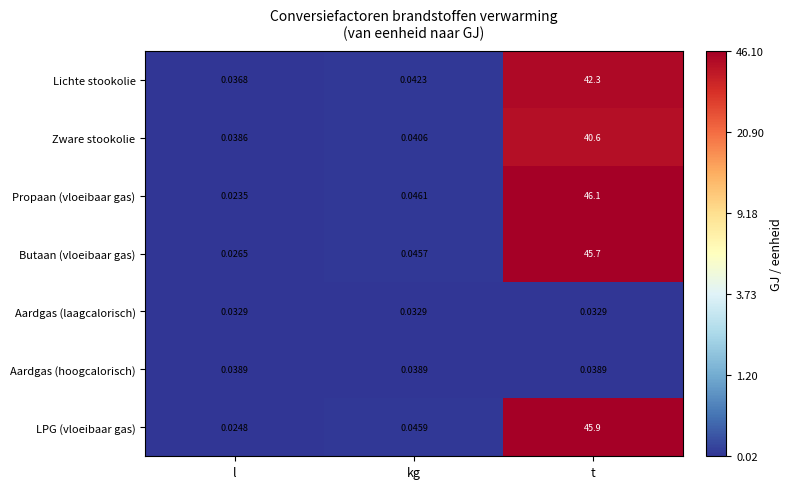

Which category has the lowest value across all series?

l